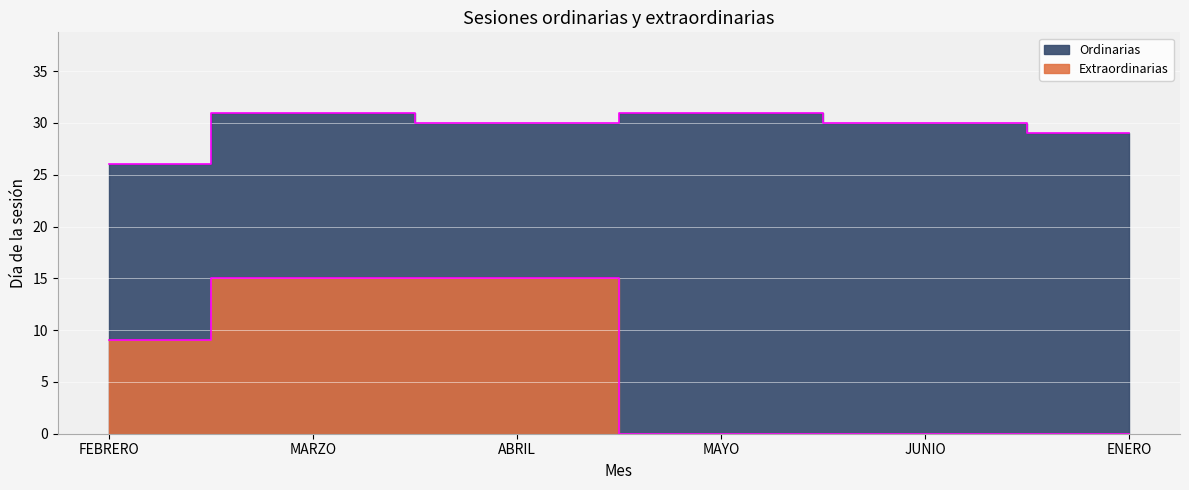

What is the spread (max minus min) of values at MAYO?

31